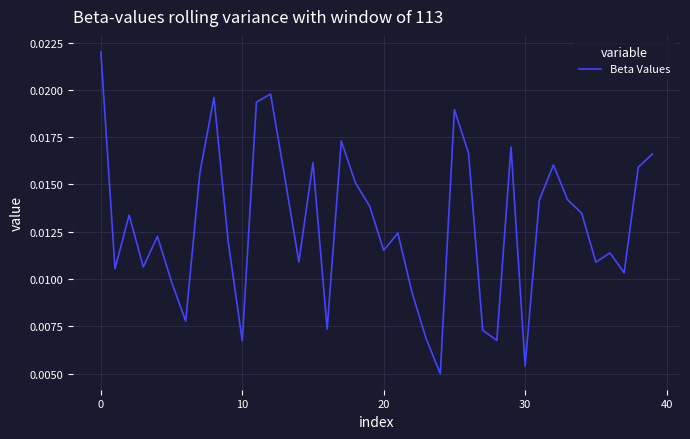

Does the chart have visible grid lines?

Yes